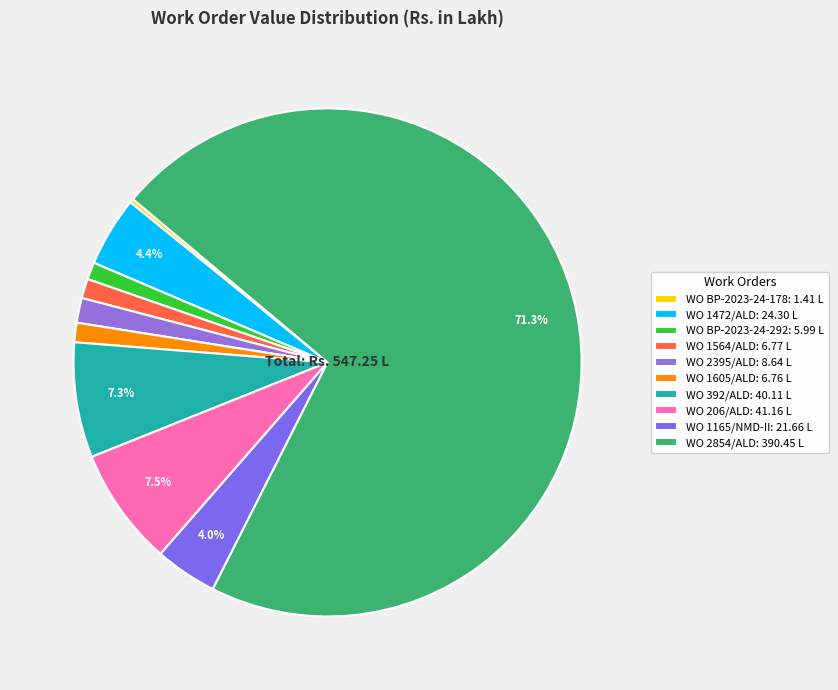

The WO 206/ALD slice represents 1% of the pie. True or false?

False